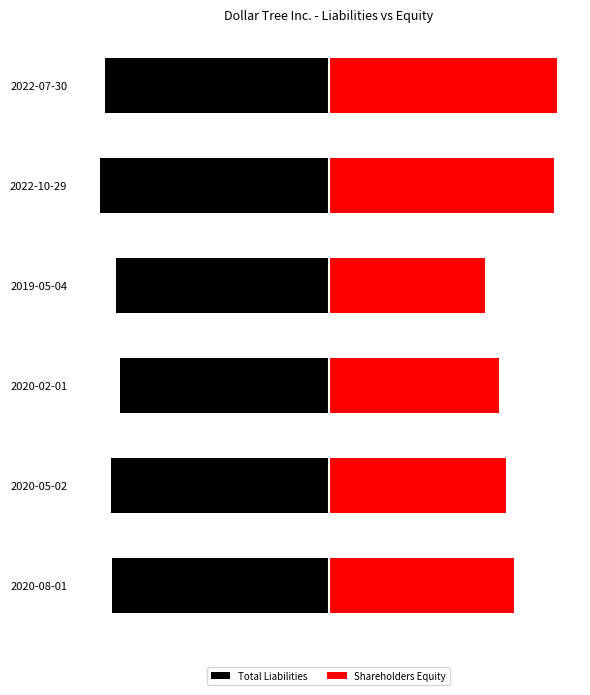

At which label does Total Liabilities reach its minimum?

2022-10-29